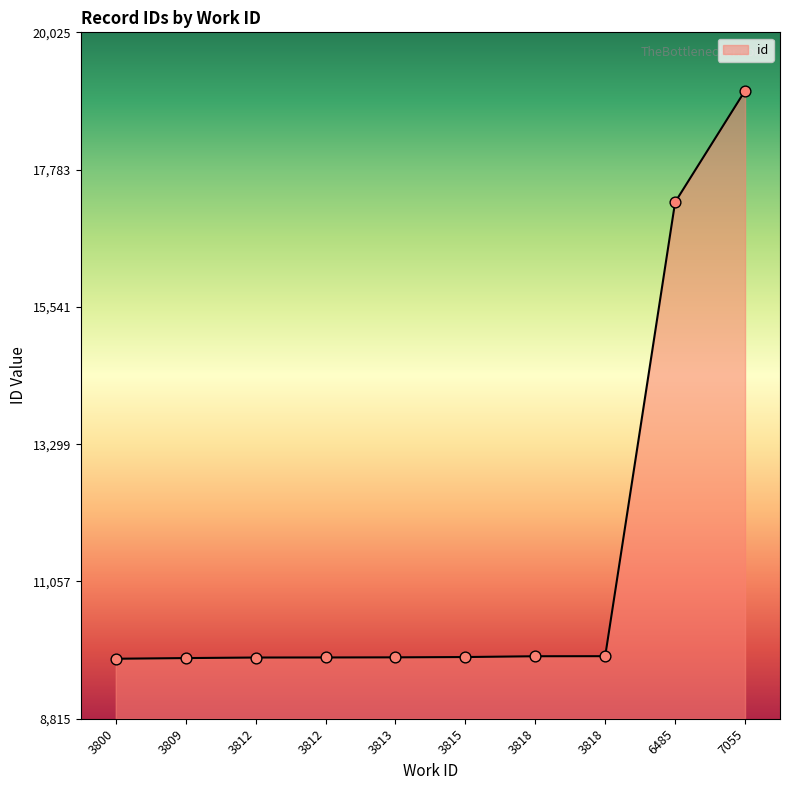

Approximately how many times larger is the value at 3800 compared to 3812?

1.0